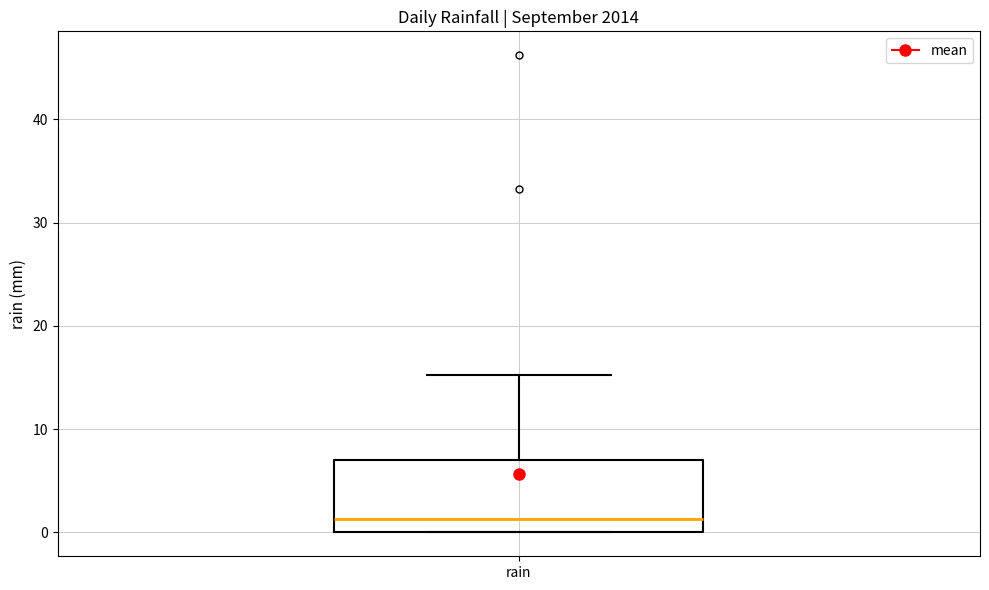

Where does the median line of the box for rain sit on the y-axis? The values are not printed on the chart, so give them approximately, as read against the axis.

1